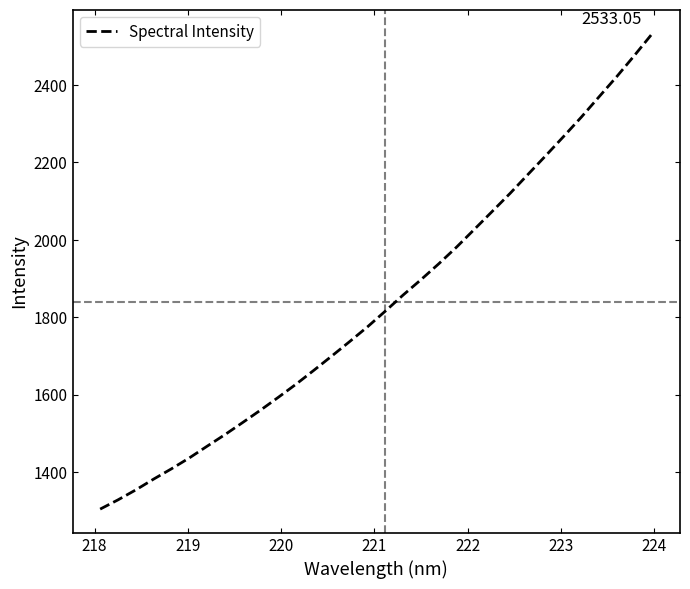

Does the chart display data point markers on the line(s)?

No